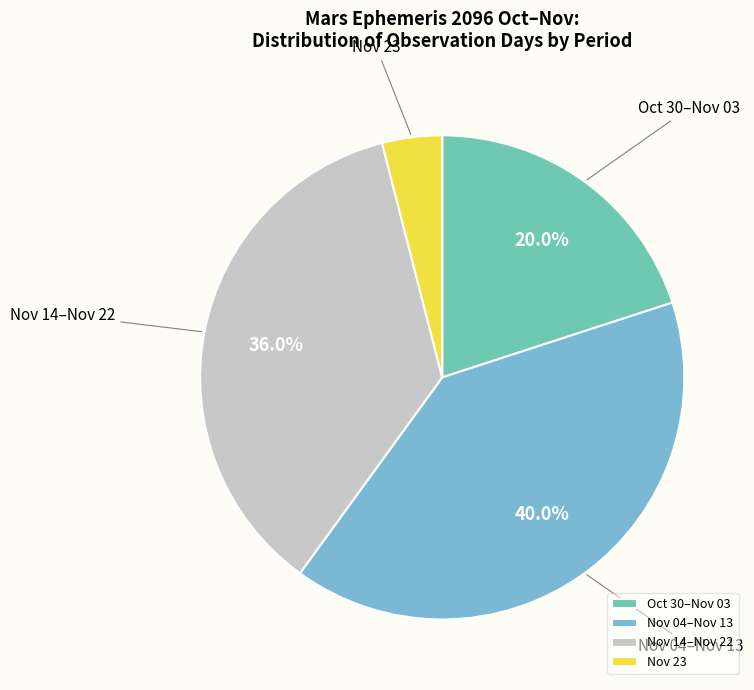

Does any single category account for the majority?

No